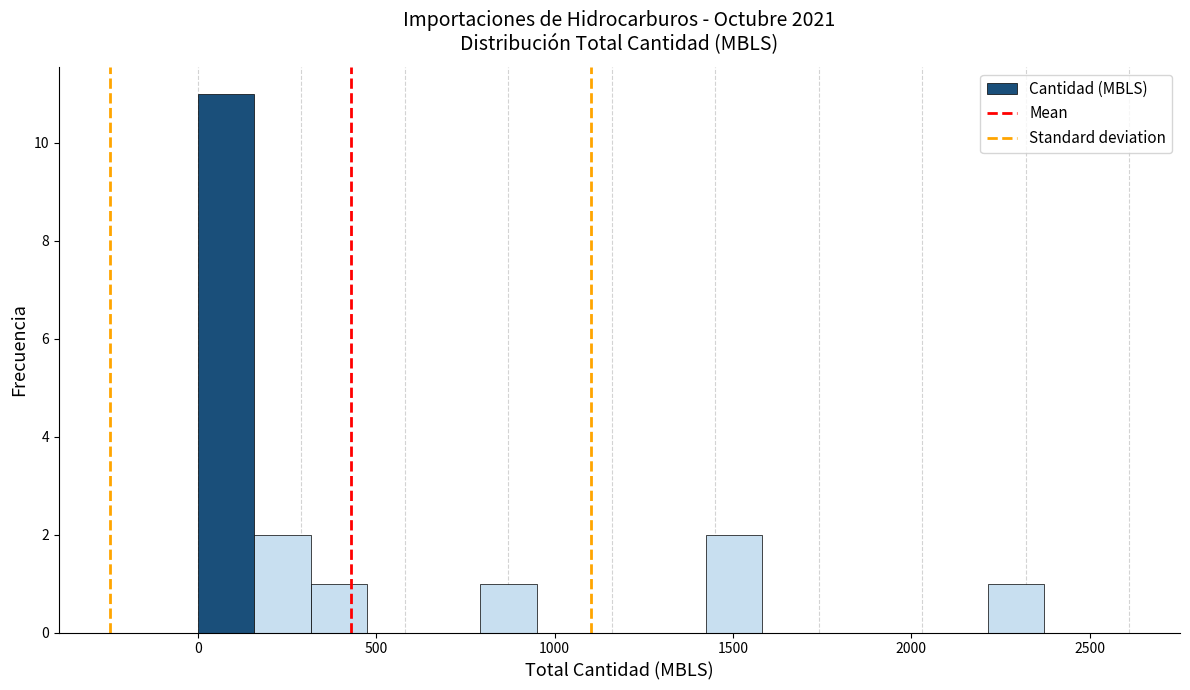

Around what value on the x-axis is the tallest bar? Give the approximate position of its centre, as read against the axis.

100